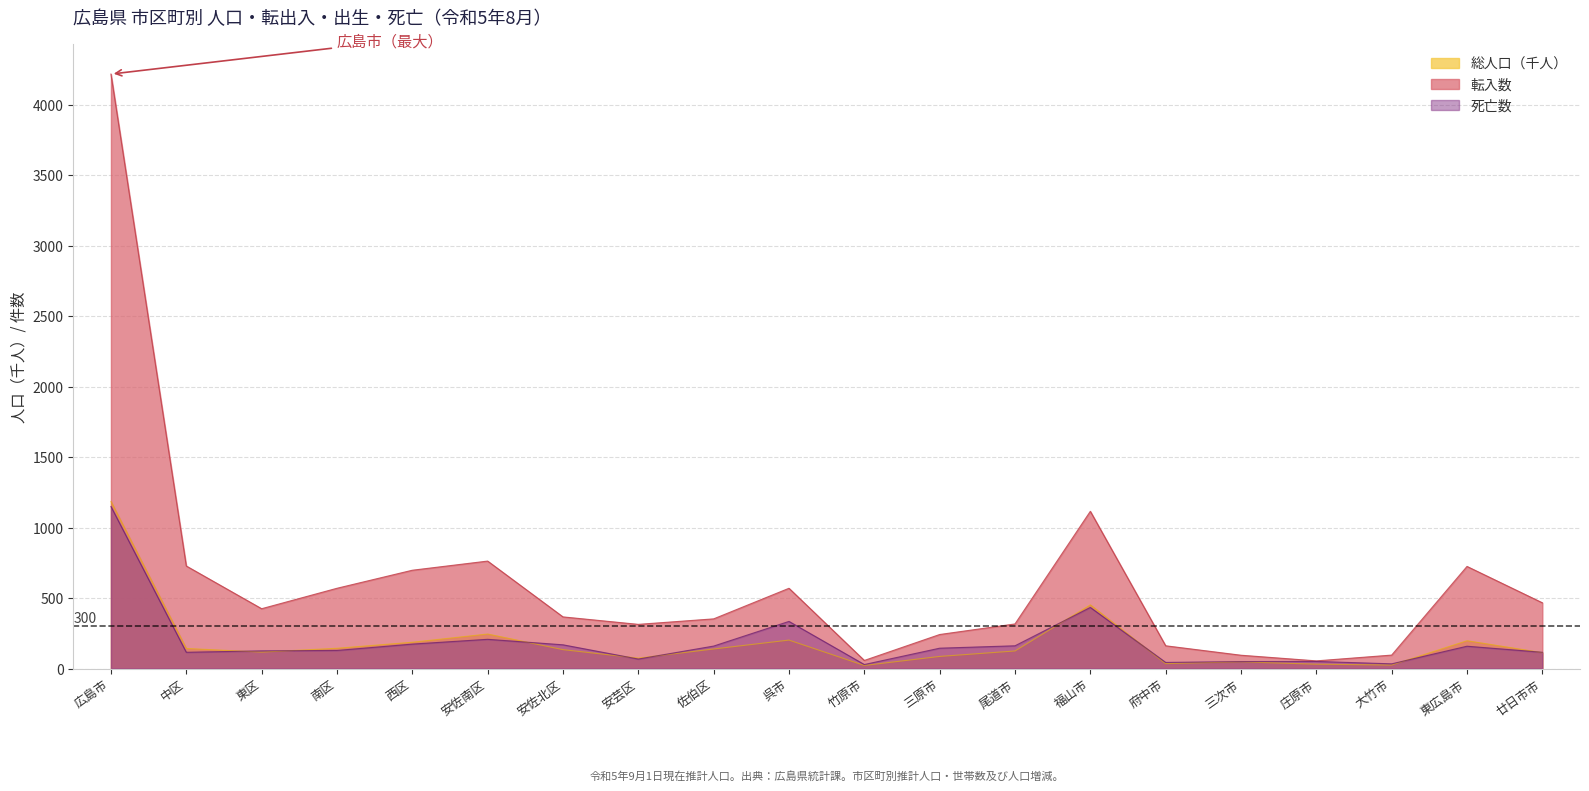

Which series has the largest total across all categories?

転入数